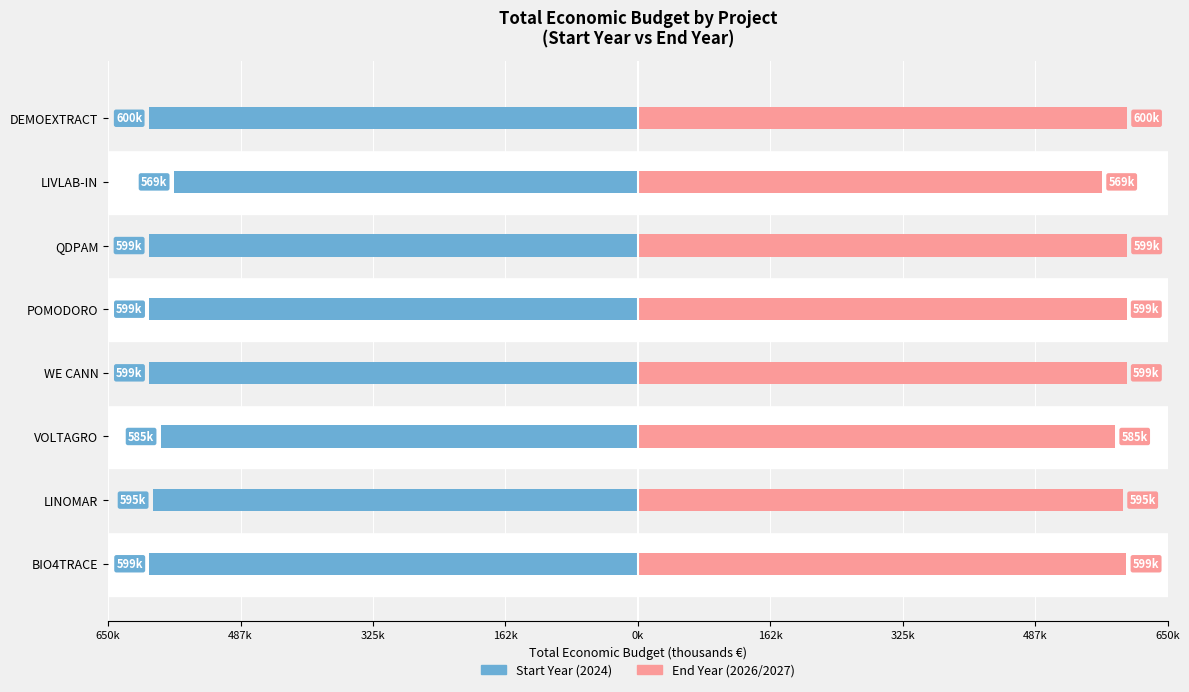

How many bars are there in each group?

2